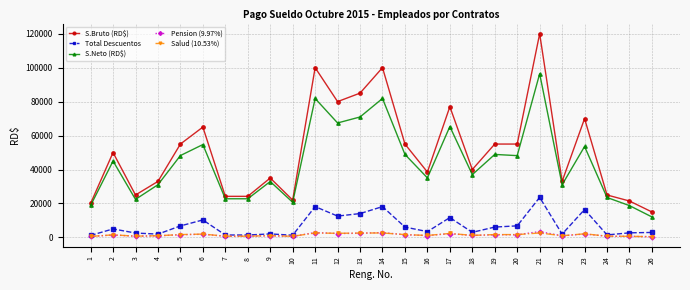

How many values in the S.Neto (RD$) series exceed 44987?

13